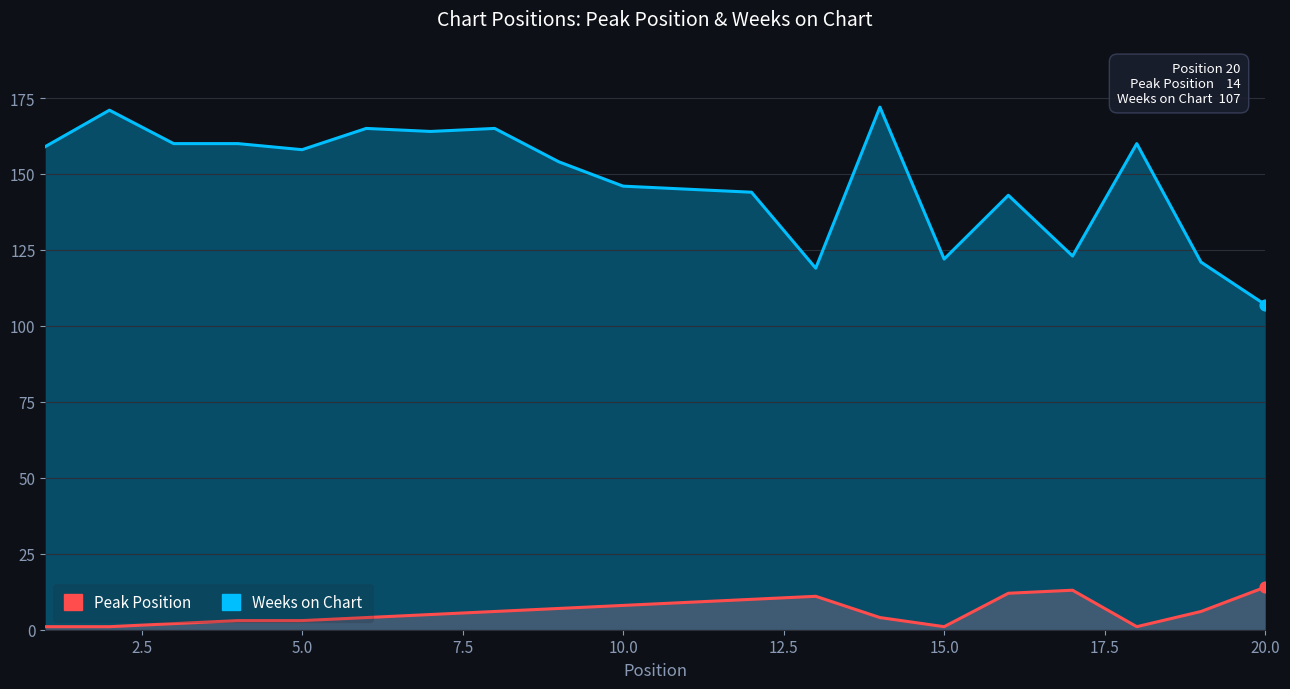

Is the value of Peak Position at 0.0 greater than the value of Weeks on Chart at 15.0?

No